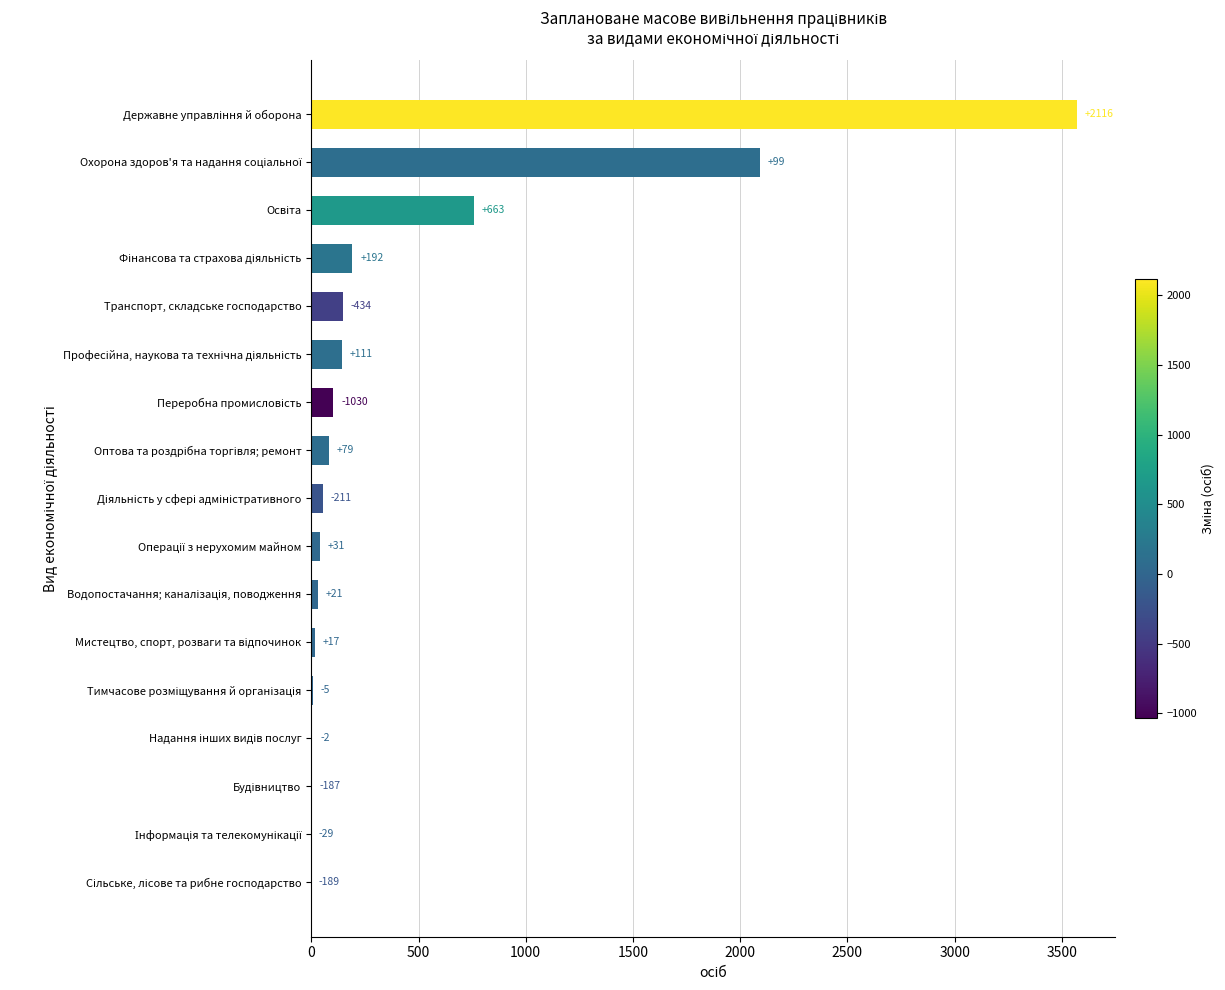

Are the bars horizontal?

Yes